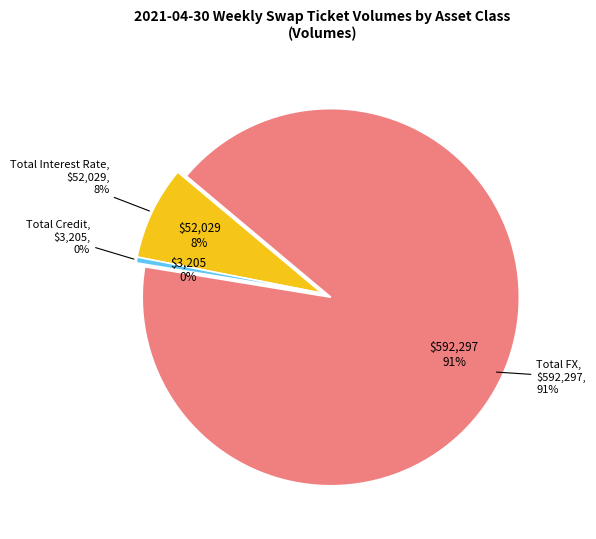

Approximately how many times larger is the value at Total FX compared to Total Credit?

184.8